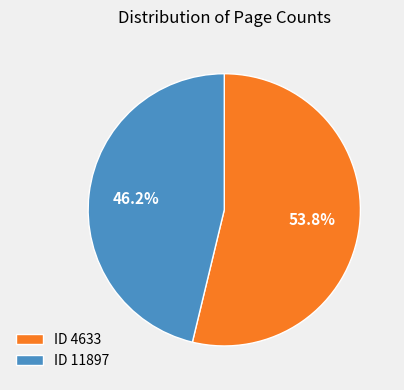

Which slice is the smallest?

ID 11897